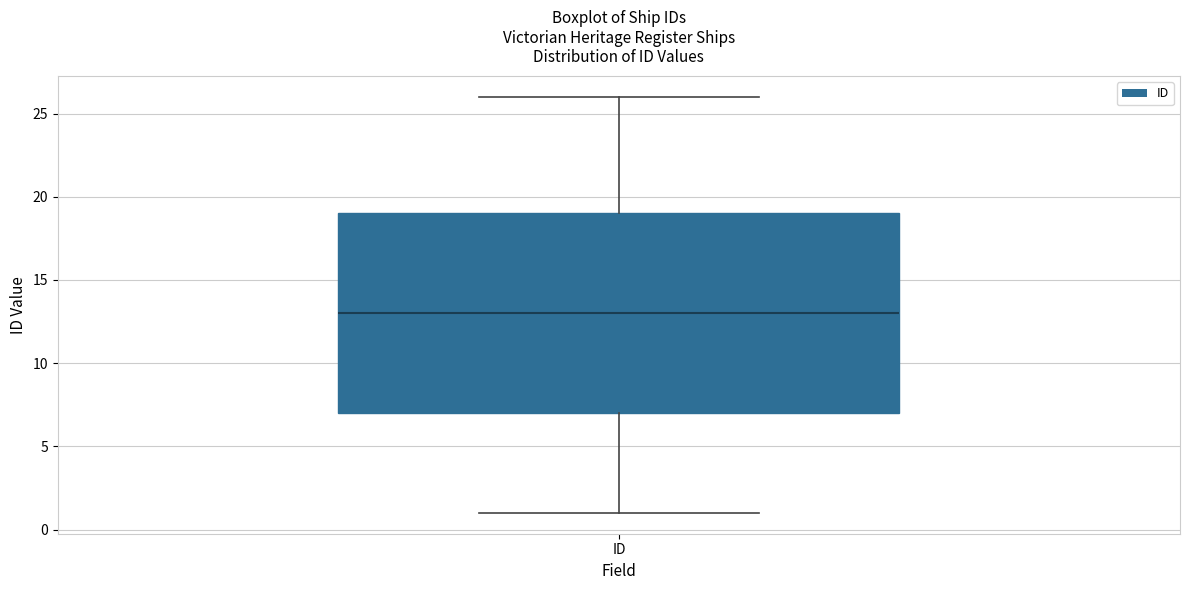

Where does the lower whisker of the box for ID end on the y-axis? The values are not printed on the chart, so give them approximately, as read against the axis.

1